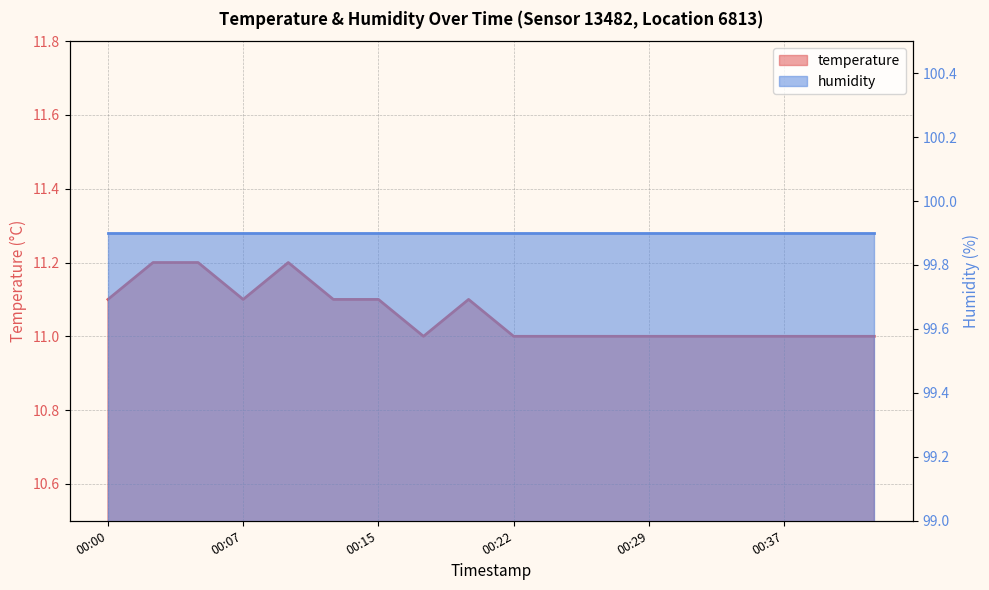

Which category has the highest value across all series?

00:02